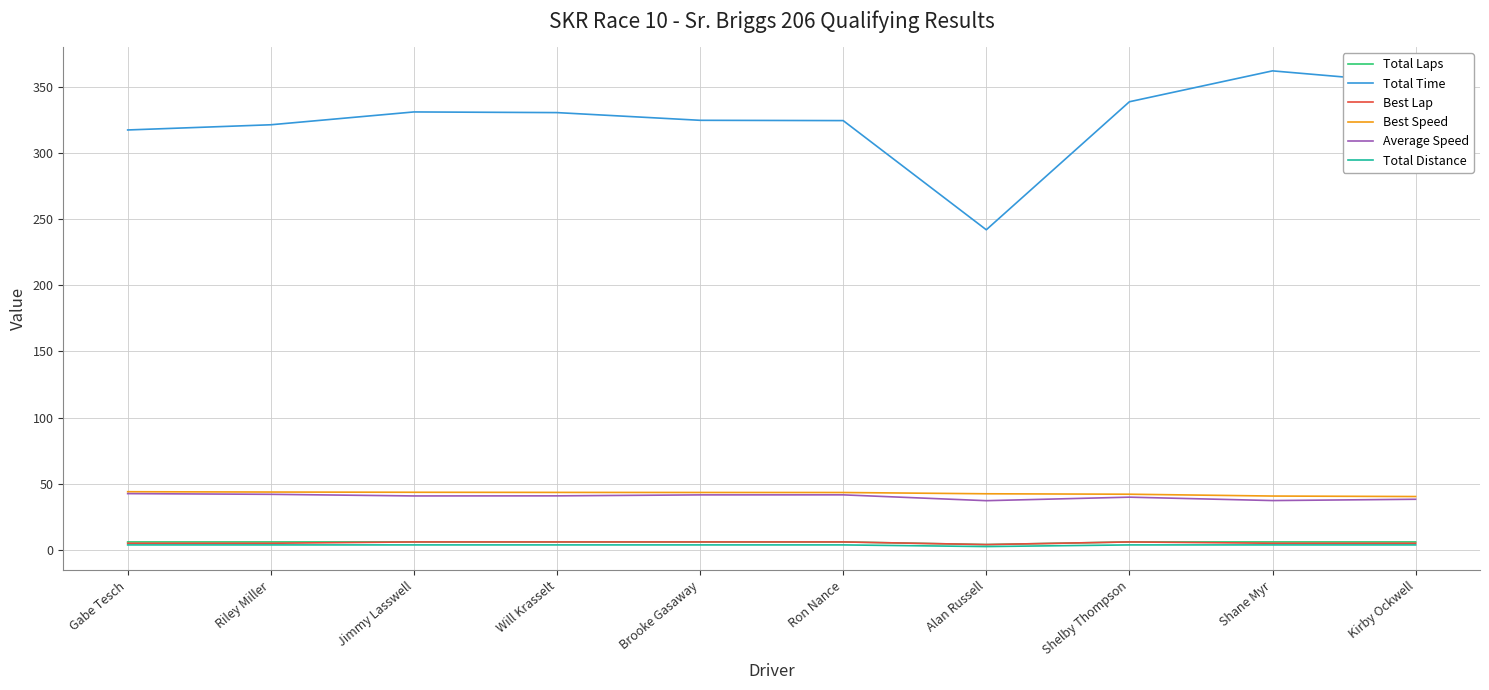

What is the minimum value shown in the chart?

2.5